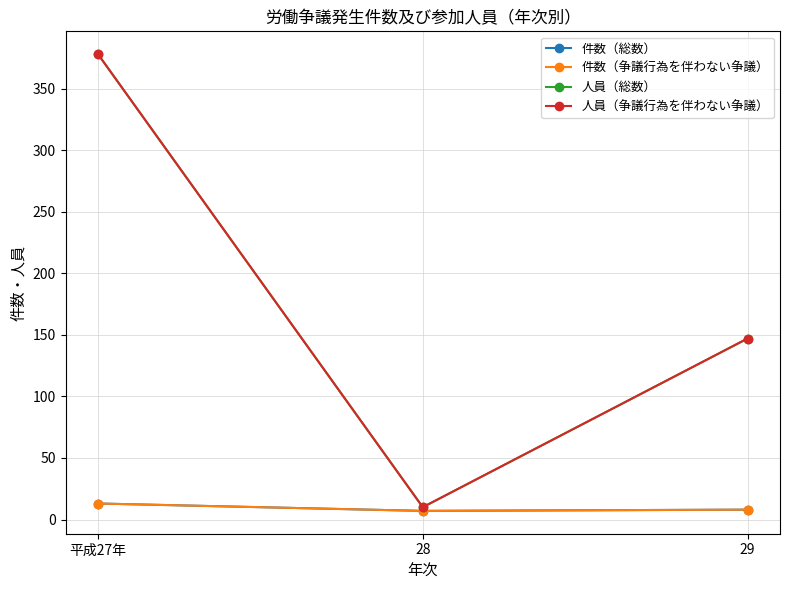

Does the chart have visible grid lines?

Yes